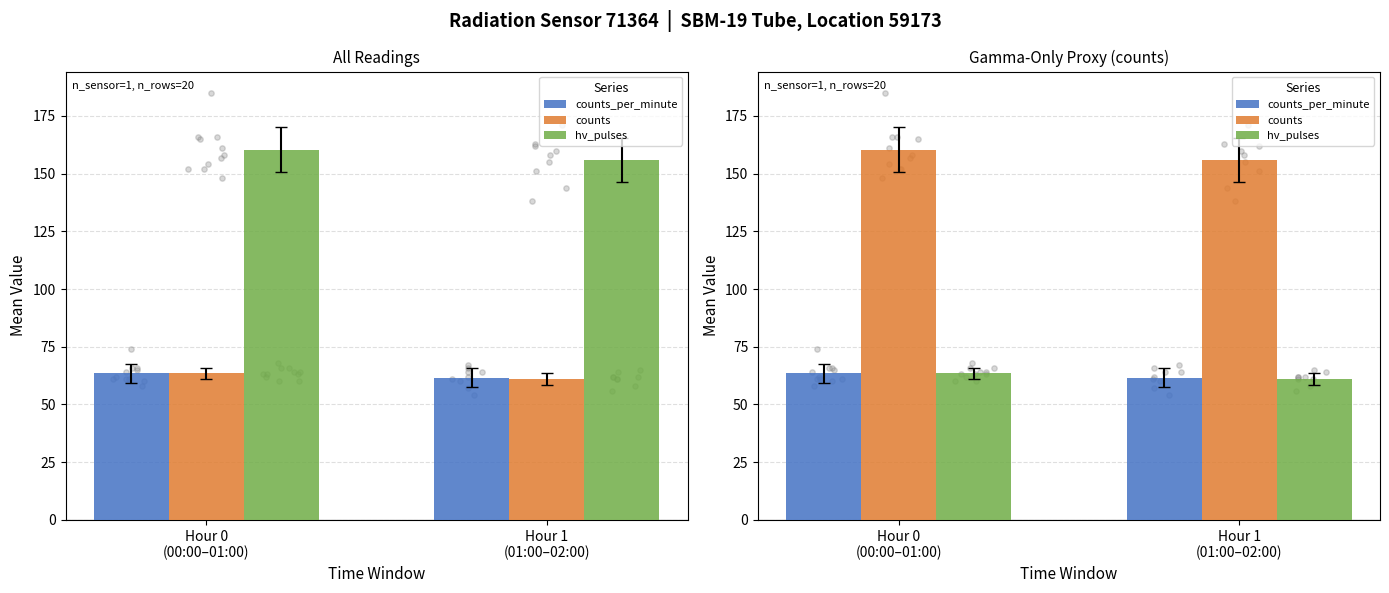

At how many categories does at least one series exceed 109?

2